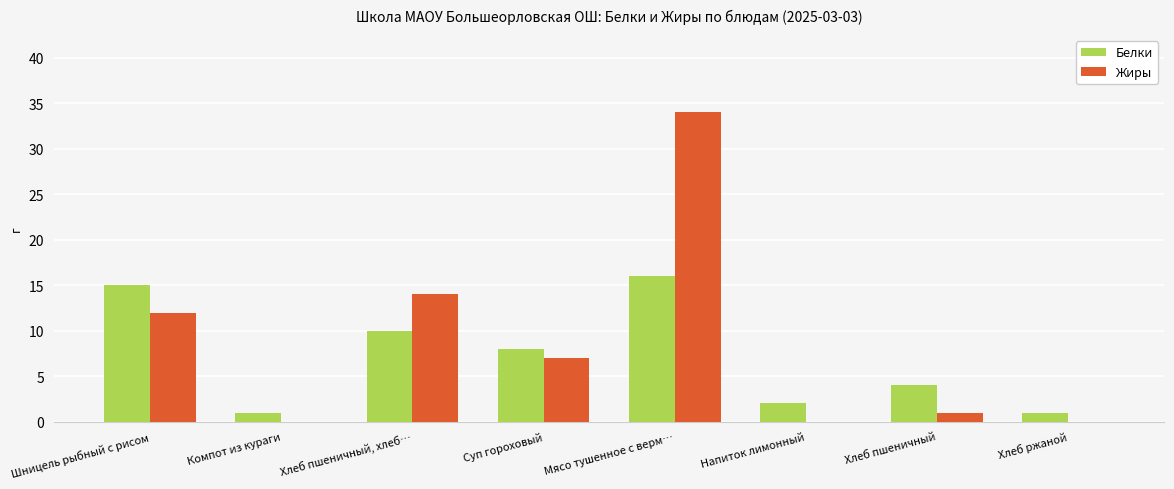

Which series has the largest total across all categories?

Жиры